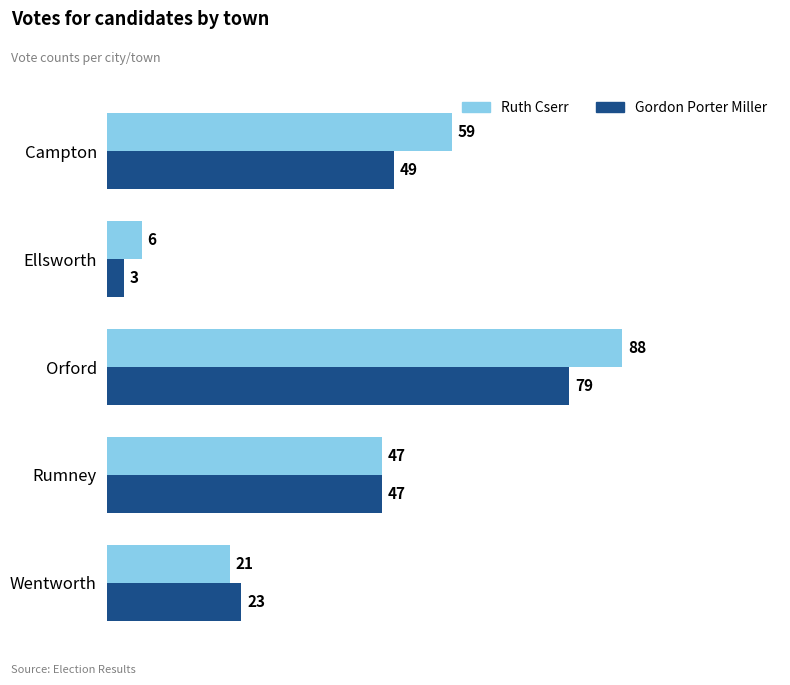

True or false: Ruth Cserr has a value of 88 at Orford.

True